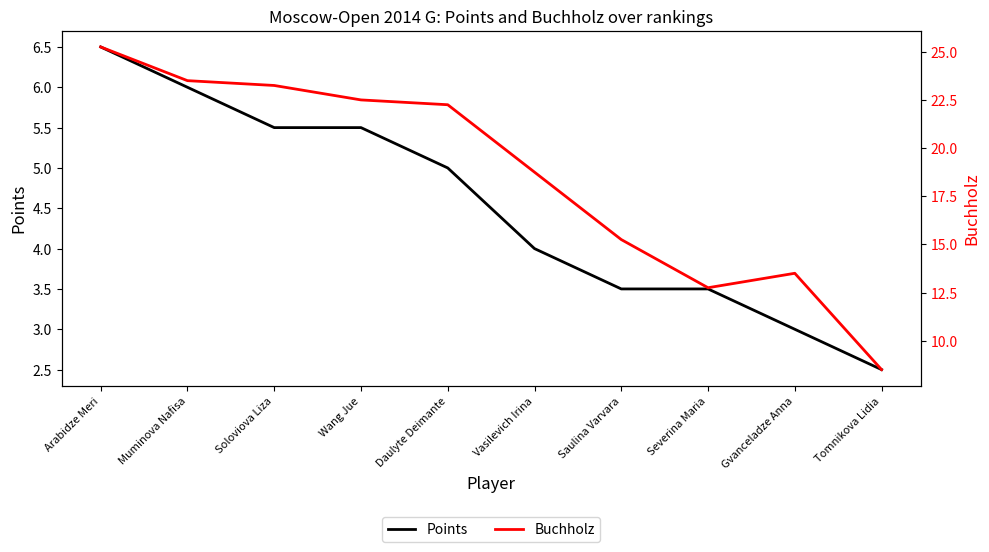

Which series changed the most between Daulyte Deimante and Vasilevich Irina?

Buchholz